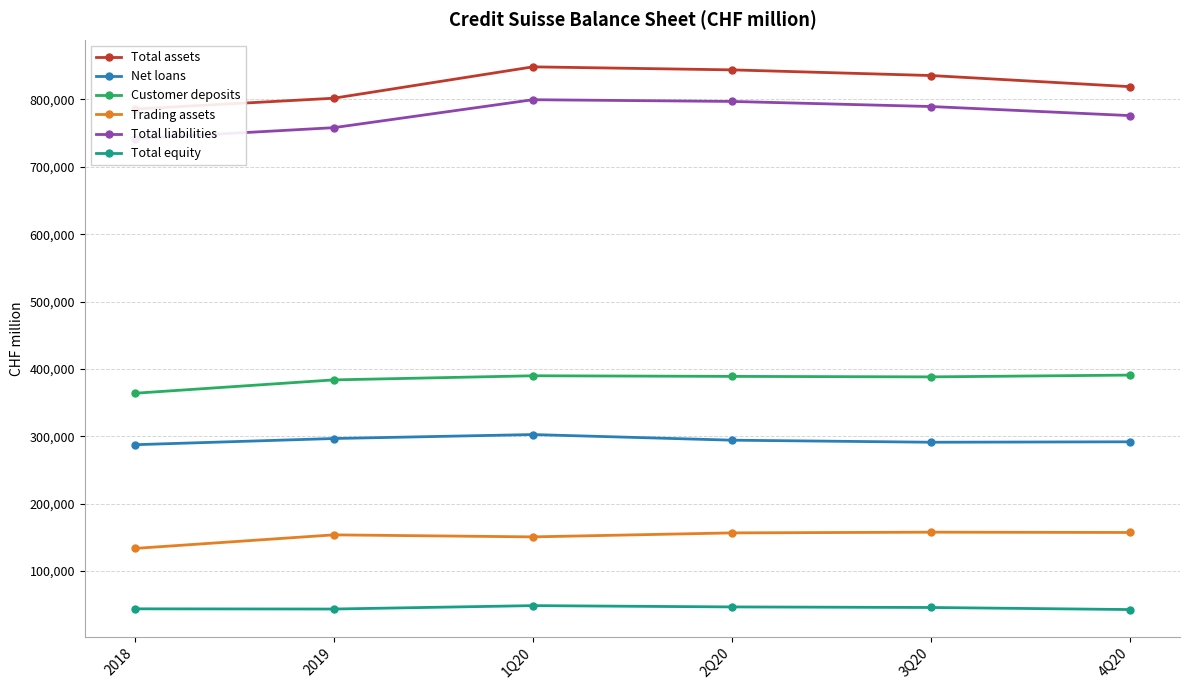

Between 2Q20 and 3Q20, which series saw the biggest shift?

Total assets